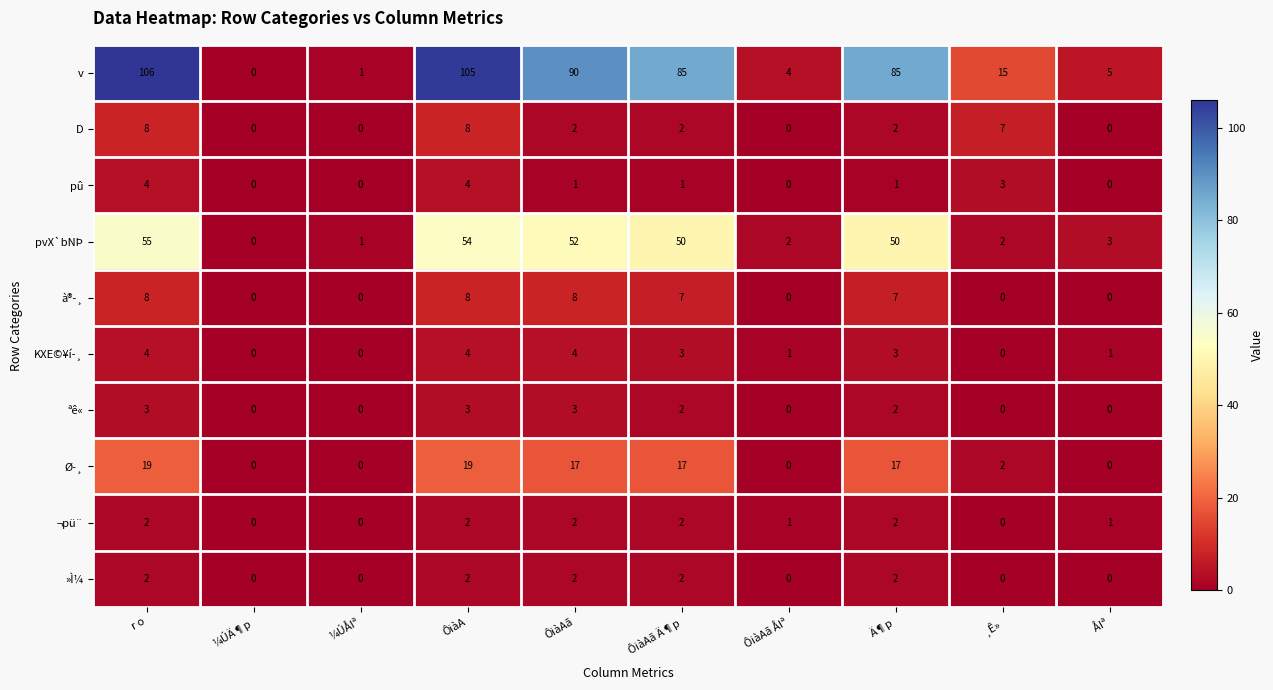

What is the highest value of the Ø­¸ series?

19